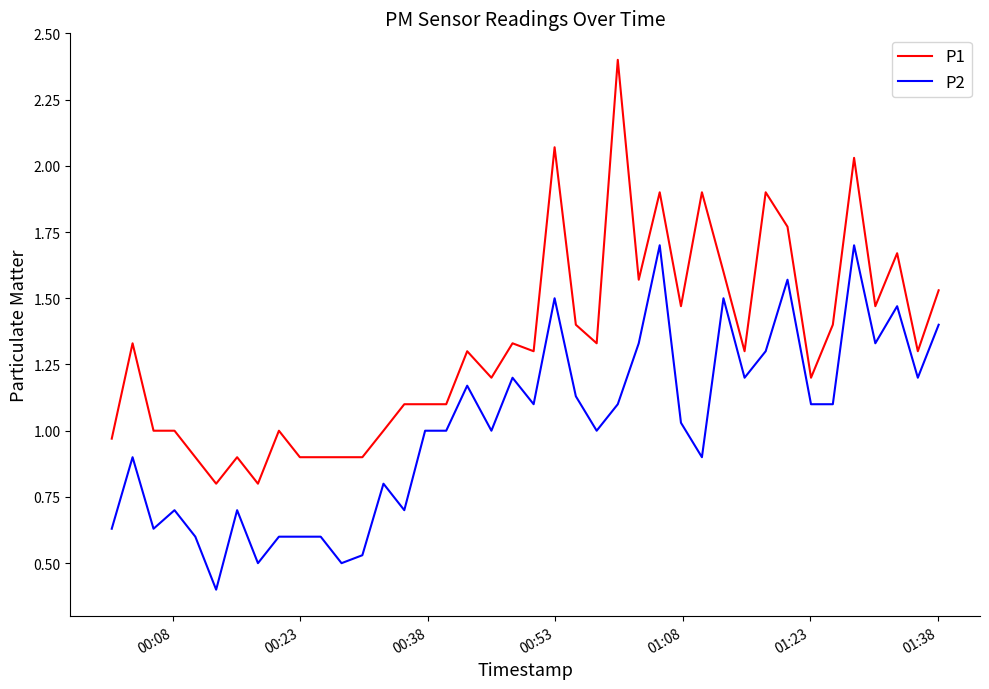

How many lines are shown in the chart?

2